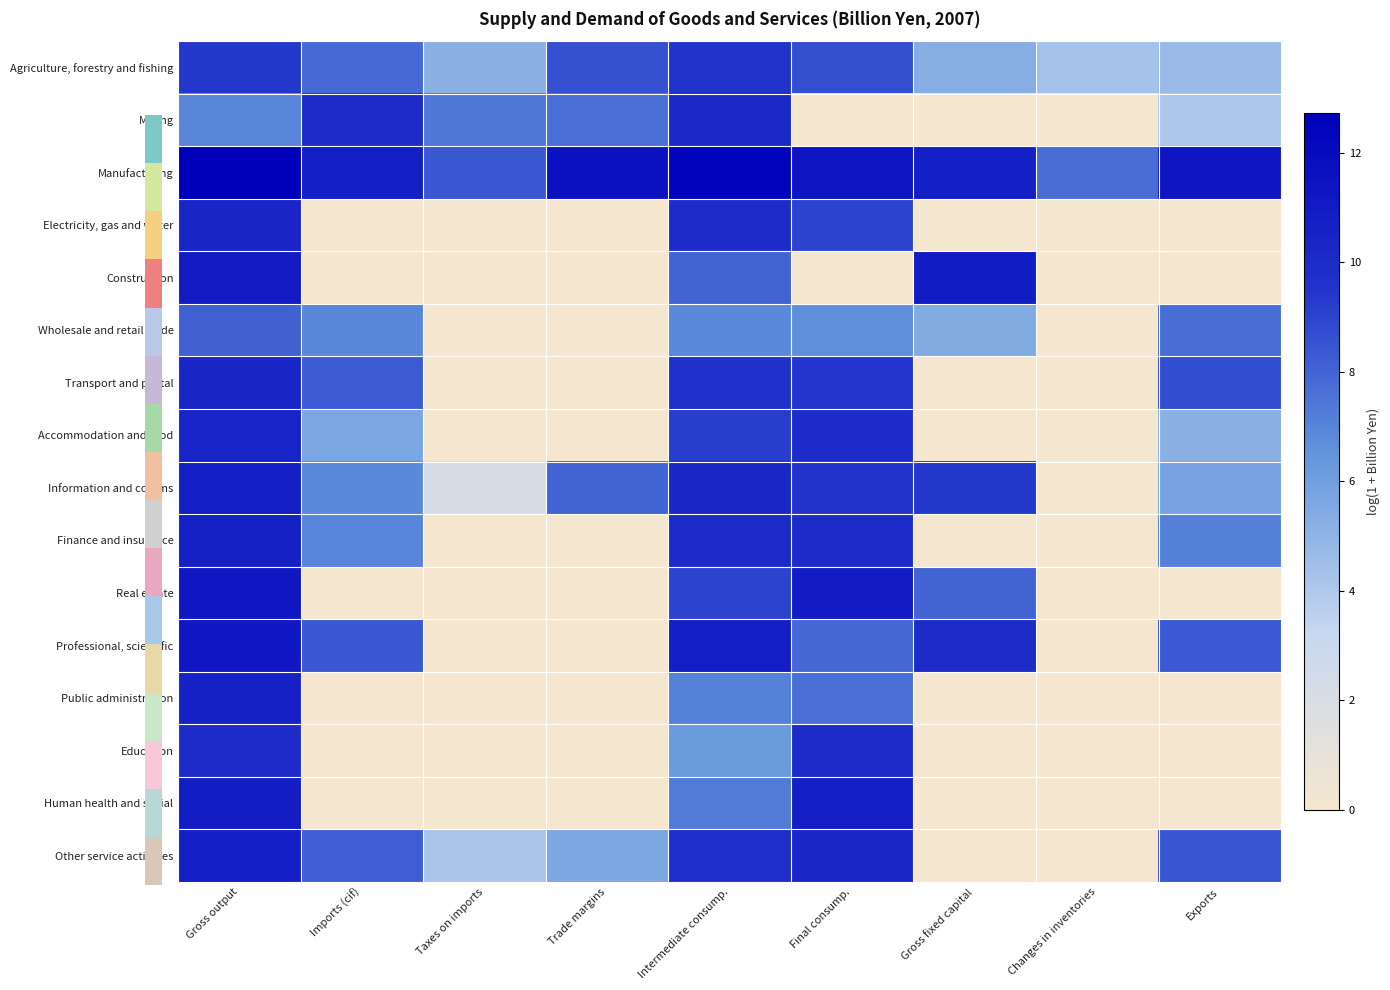

The value of Information and comms at Exports is 5.8. True or false?

True